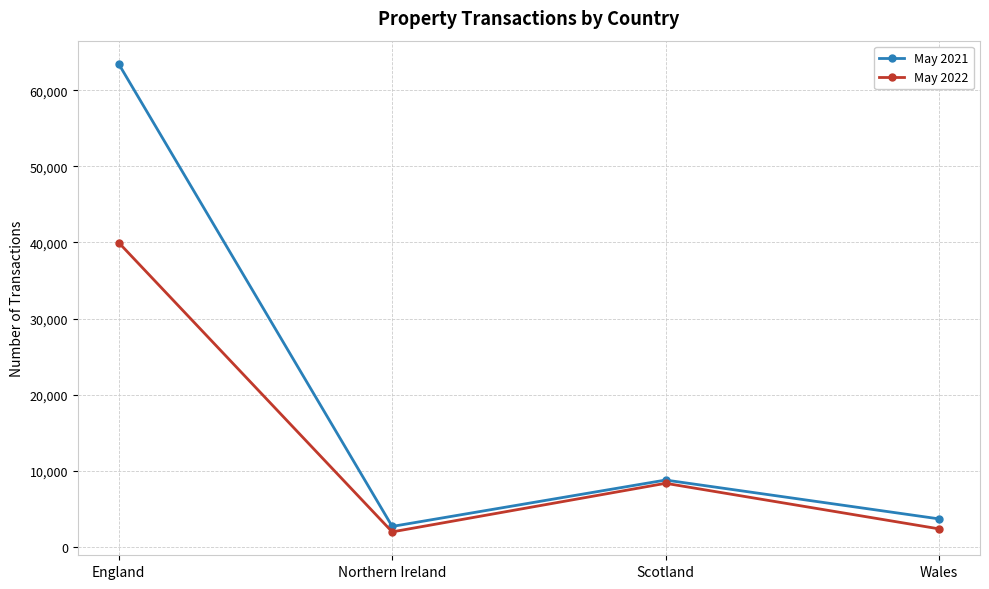

What are all the series names shown in the legend?

May 2021, May 2022